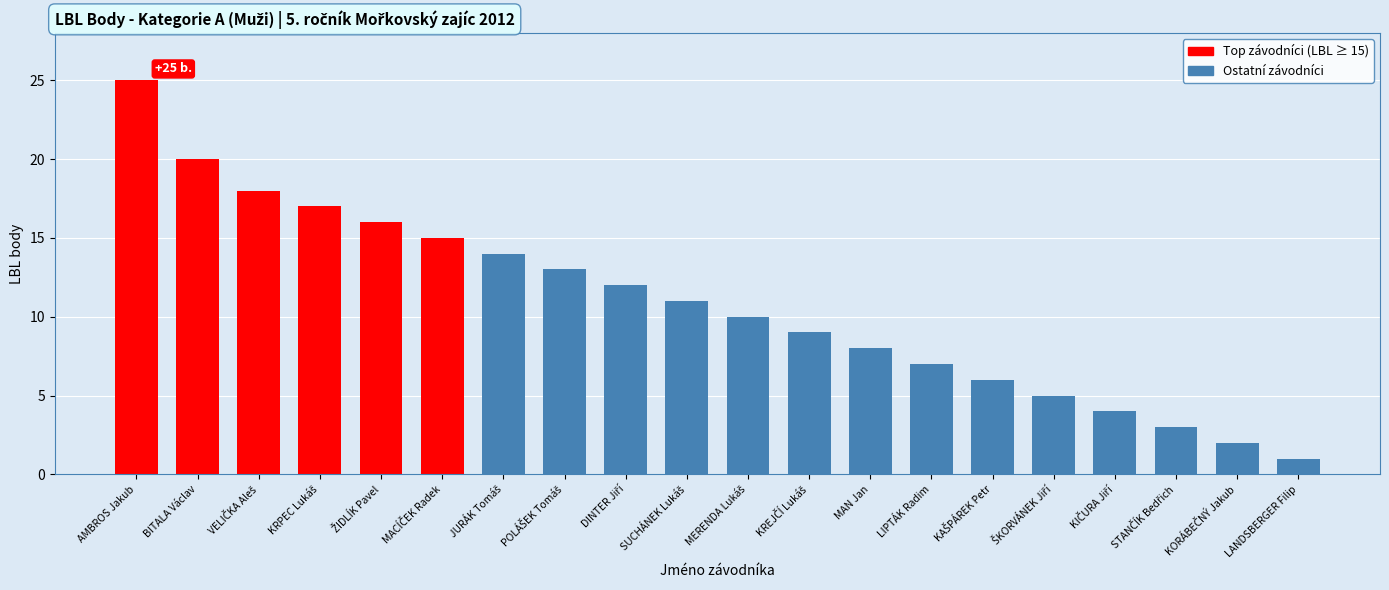

How many bars are there in total?

20